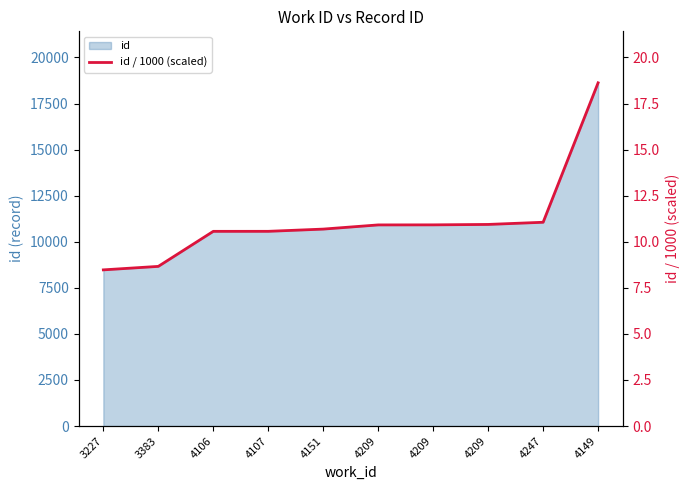

The value at 4149 is 18.6. True or false?

True